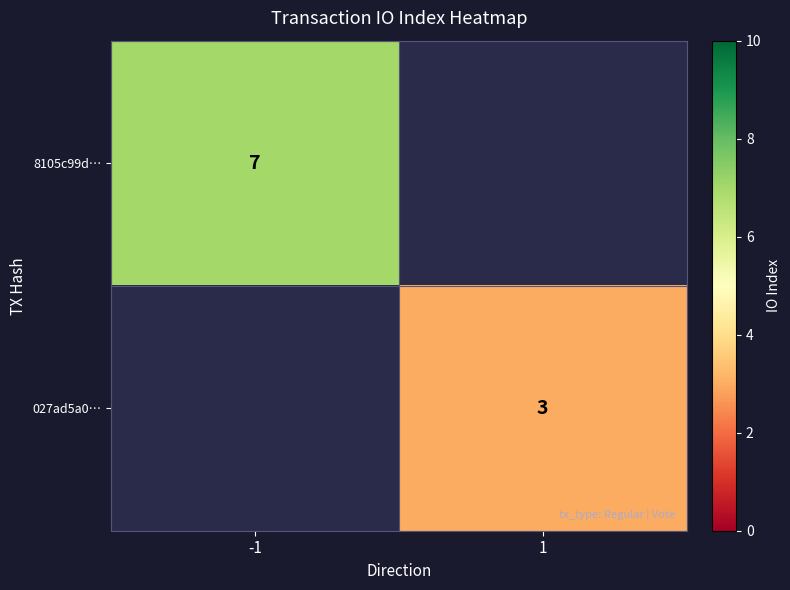

At which category does the chart reach its peak across all series?

-1